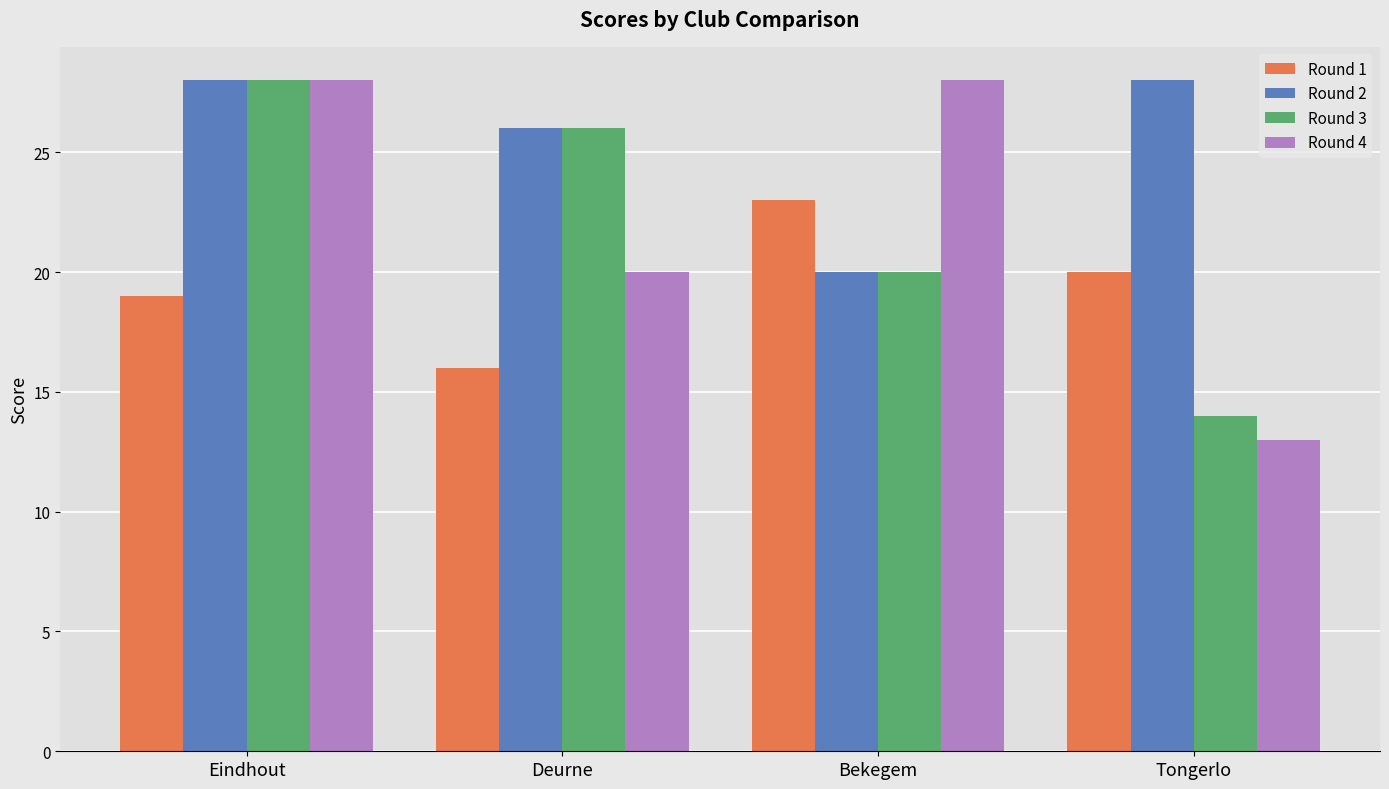

Reading left to right, list all the values displayed in this chart.

Round 1: Eindhout=19	Deurne=16	Bekegem=23	Tongerlo=20
Round 2: Eindhout=28	Deurne=26	Bekegem=20	Tongerlo=28
Round 3: Eindhout=28	Deurne=26	Bekegem=20	Tongerlo=14
Round 4: Eindhout=28	Deurne=20	Bekegem=28	Tongerlo=13